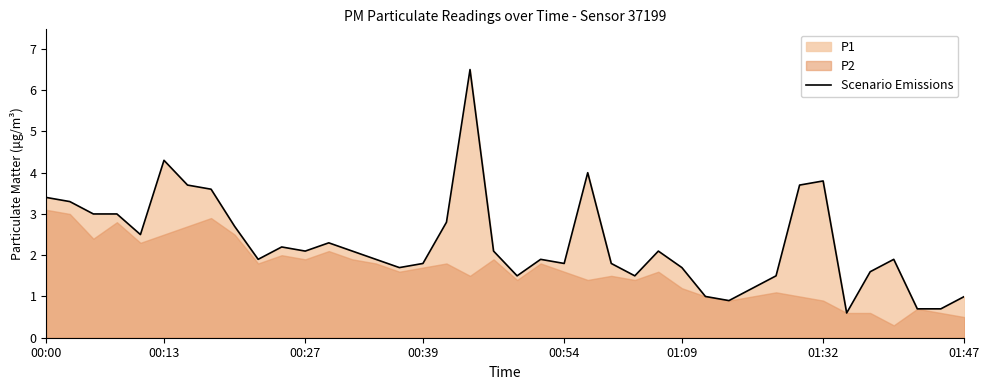

What is the minimum value for Scenario Emissions?

0.6